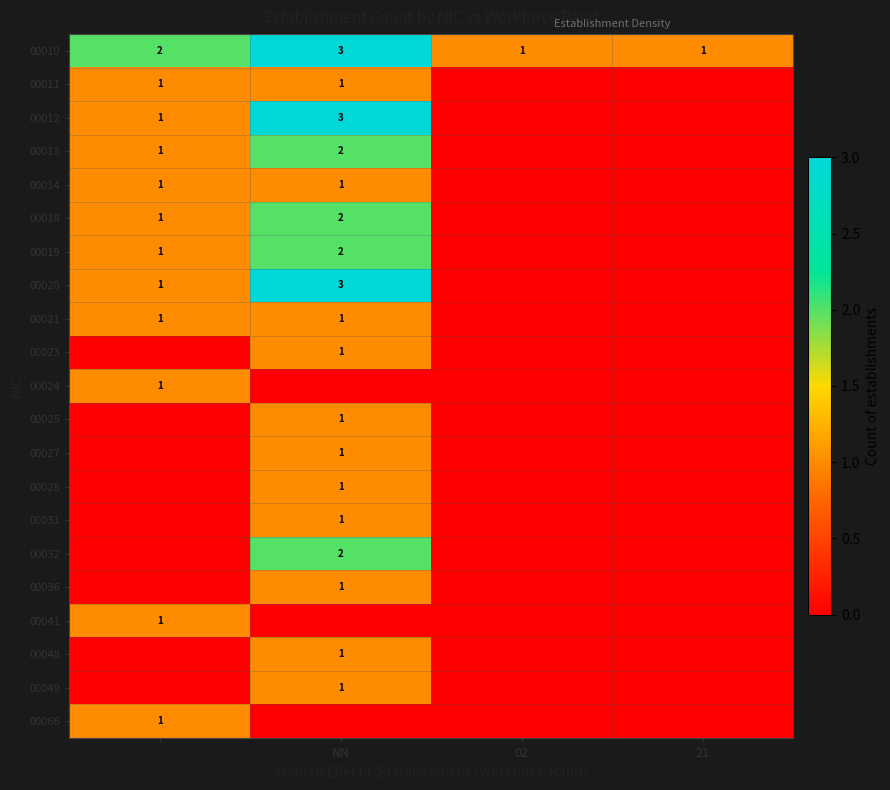

Rank the series by their maximum value, from lowest to highest.

00011, 00014, 00021, 00023, 00024, 00025, 00027, 00028, 00031, 00036, 00041, 00048, 00049, 00066, 00013, 00018, 00019, 00032, 00010, 00012, 00020